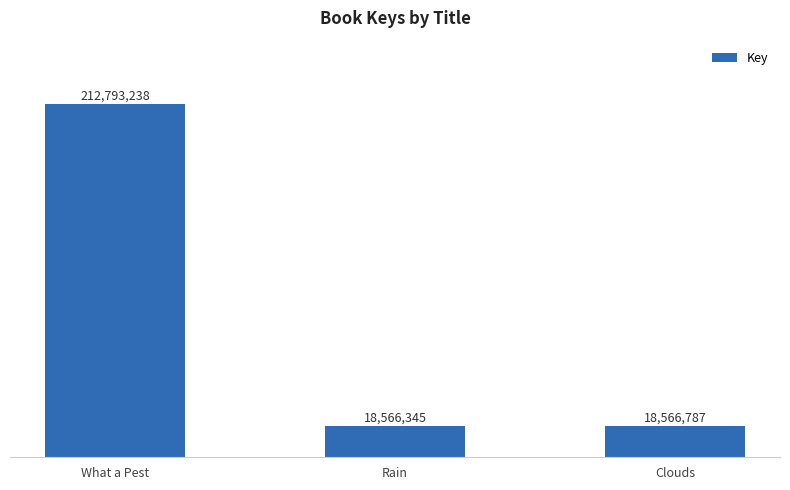

List the labels in order of value, smallest first.

Rain, Clouds, What a Pest